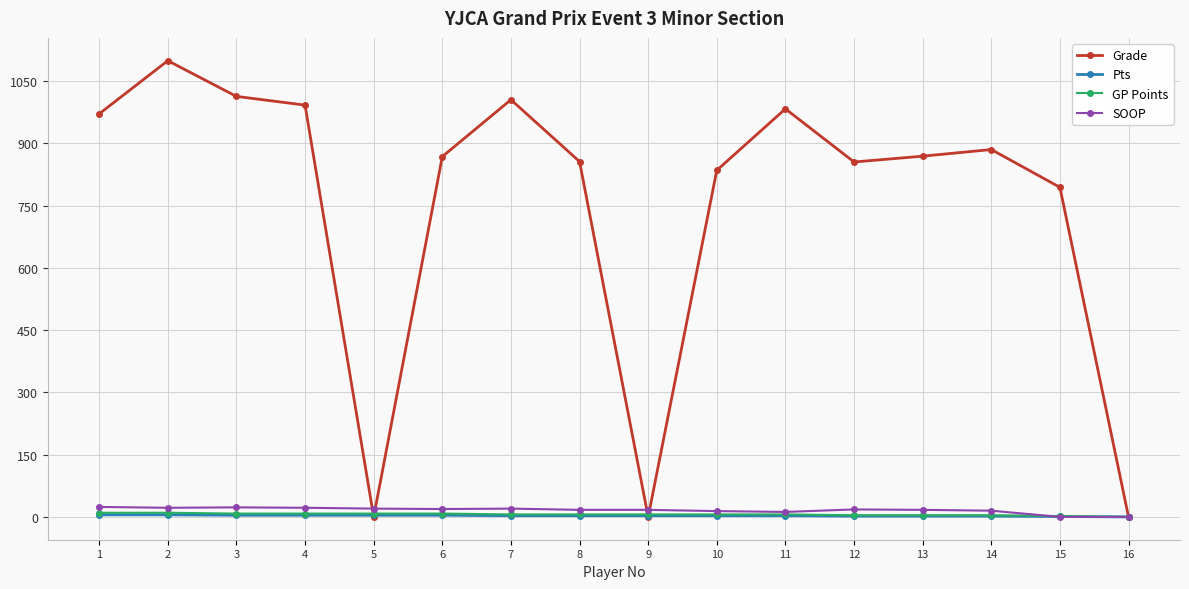

What is the sum of all SOOP values?

260